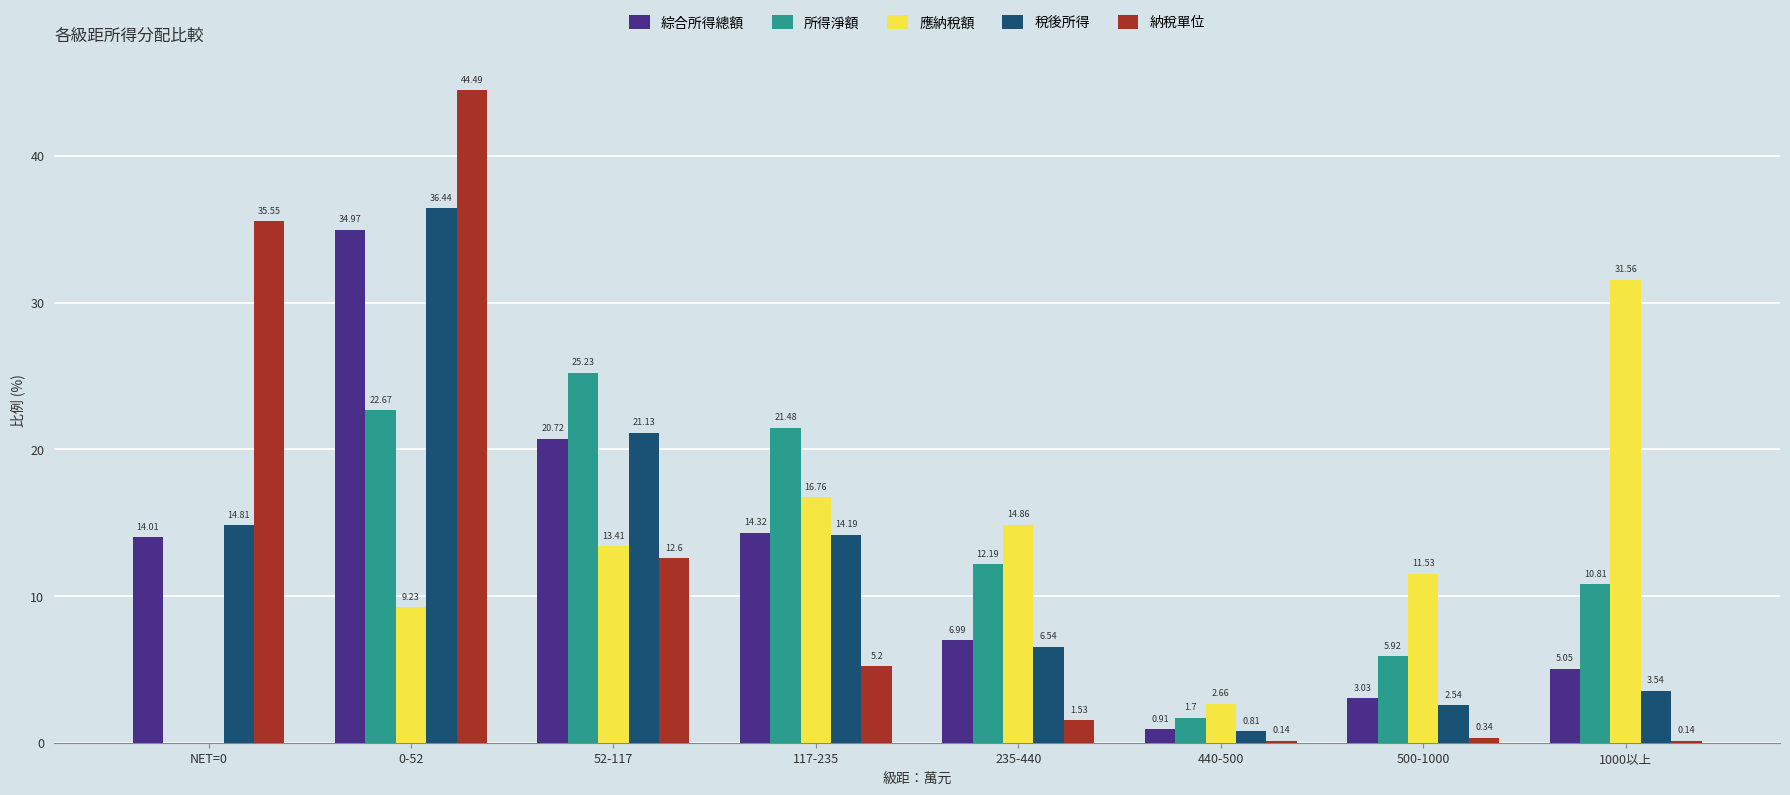

Is the value of 綜合所得總額 at 500-1000 greater than the value of 所得淨額 at 235-440?

No